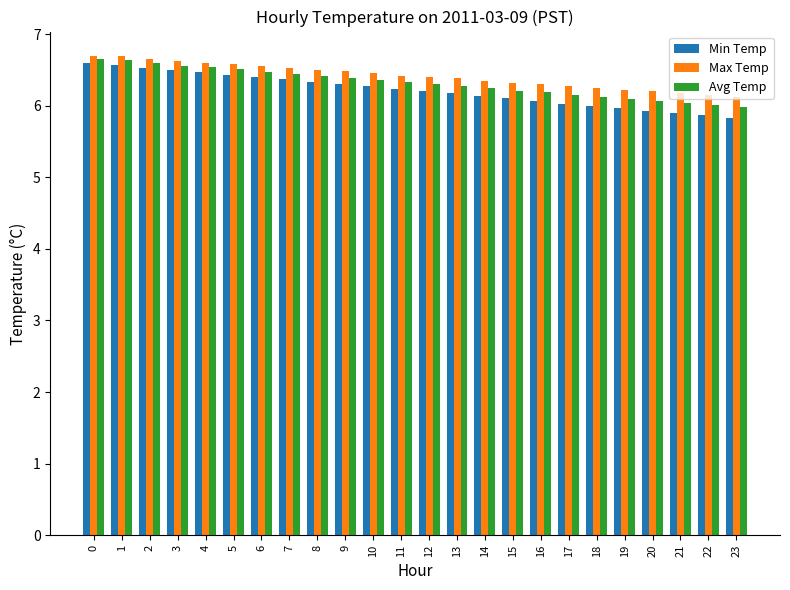

Which series has the largest total across all categories?

Max Temp